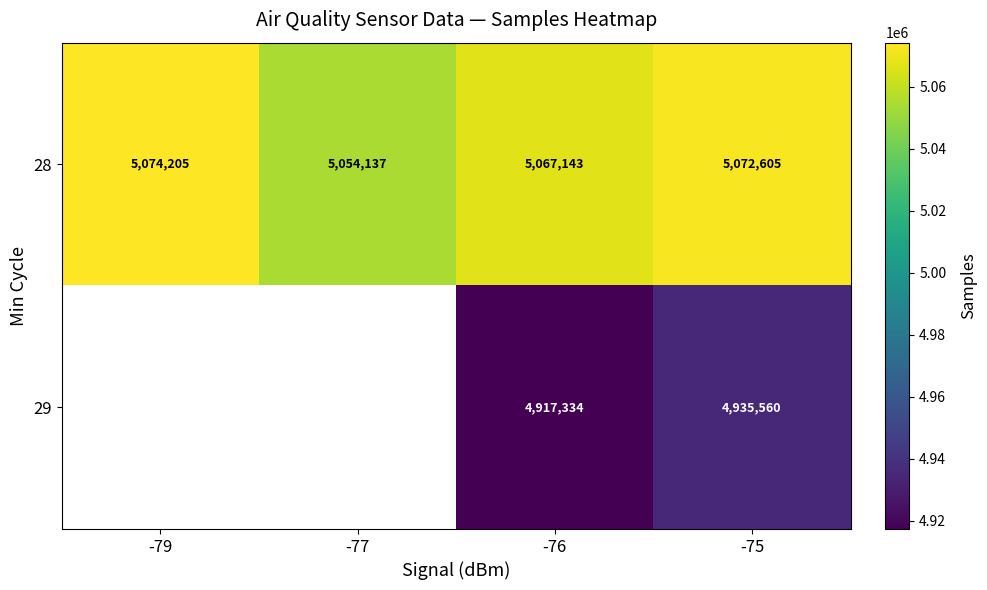

Which category has the lowest value in the 28 series?

-77